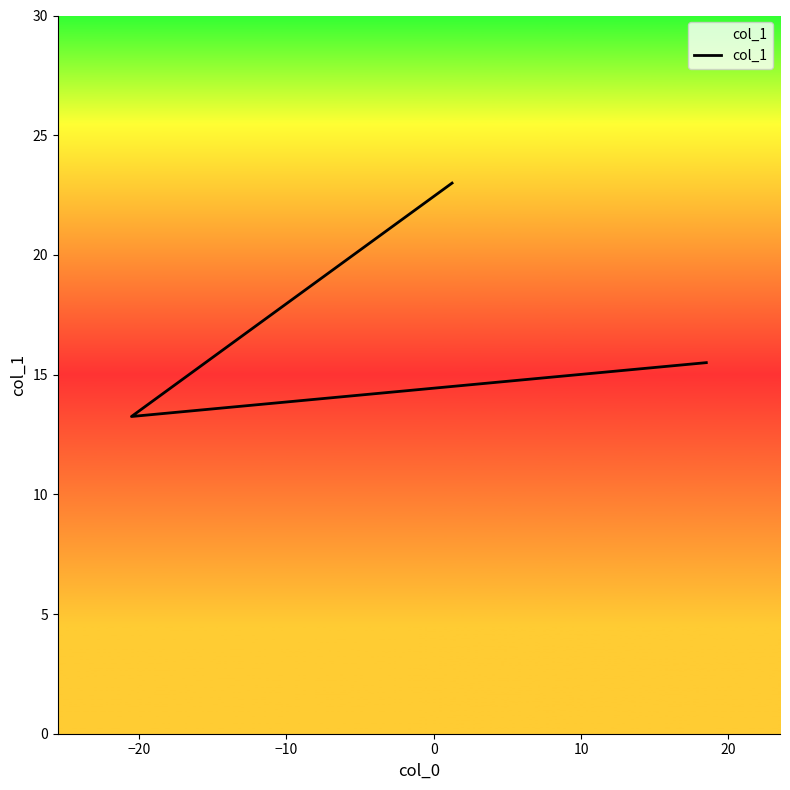

What is the maximum value shown in the chart?

23.0